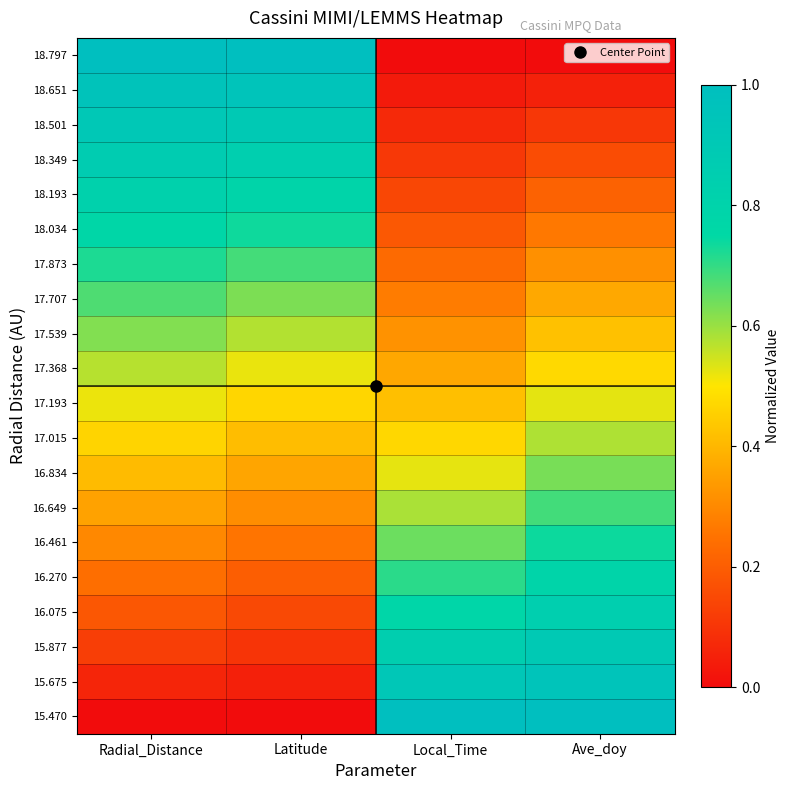

How many series are shown in this chart?

20